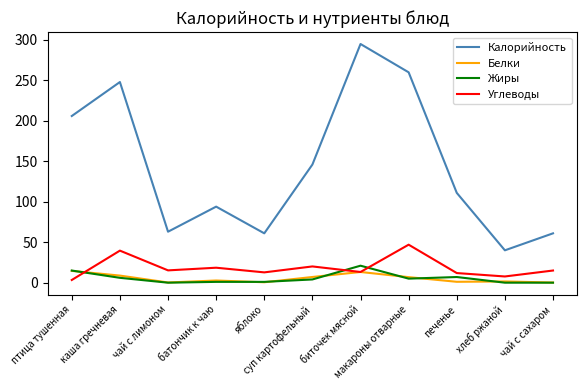

What is the total value across all series at каша гречневая?

302.4